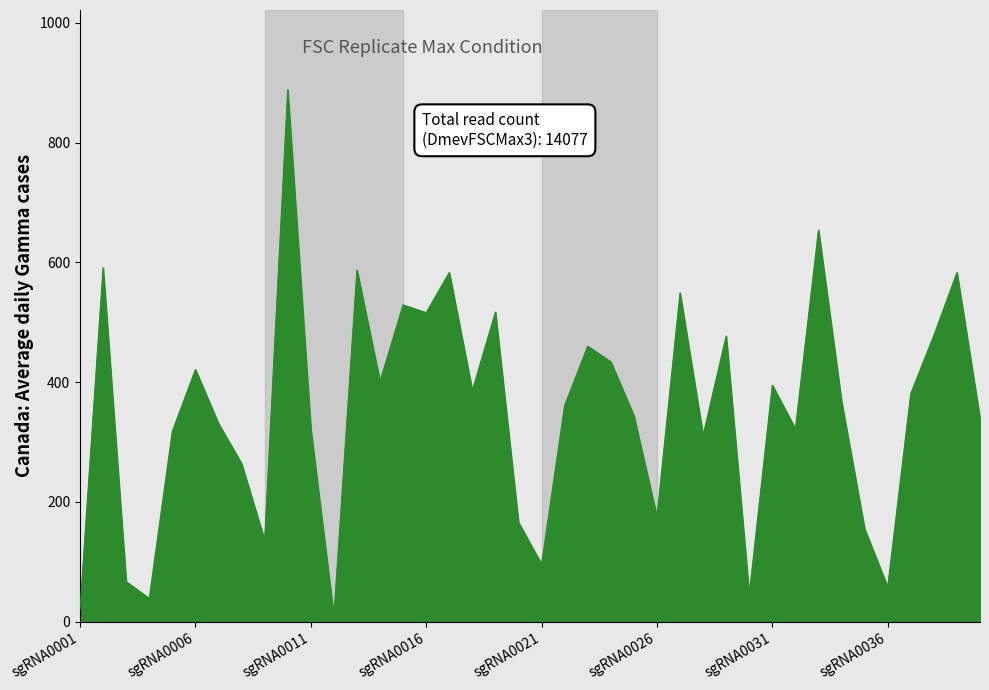

What is the difference between the maximum and minimum values?

879